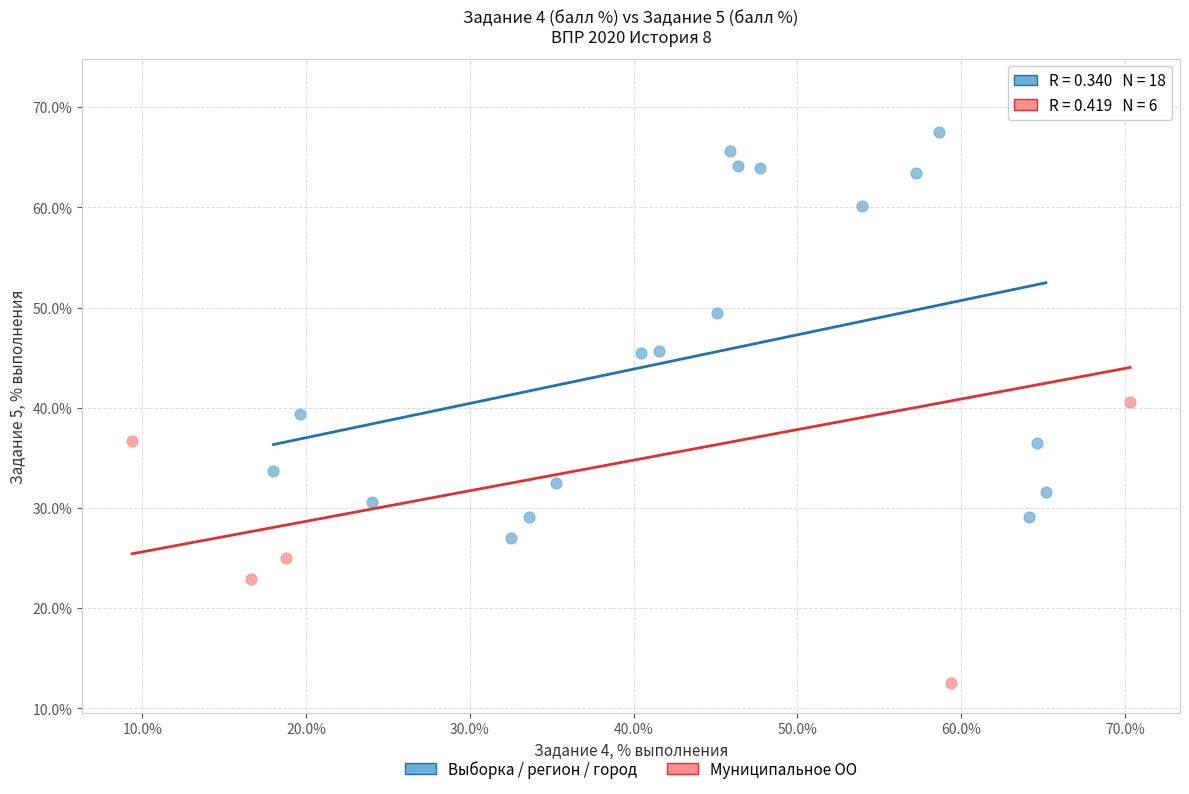

Which series has the widest spread of Y values?

Муниципальное ОО